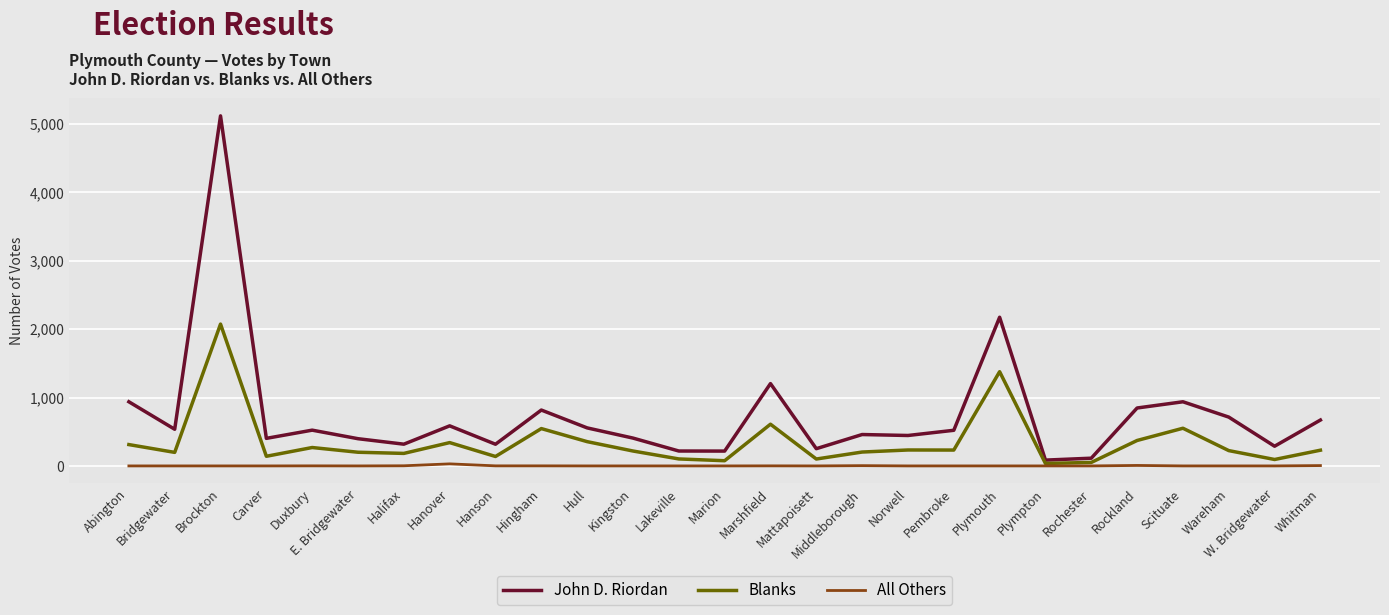

In Blanks, how many points are lower than both neighbors (excluding endpoints)?

9